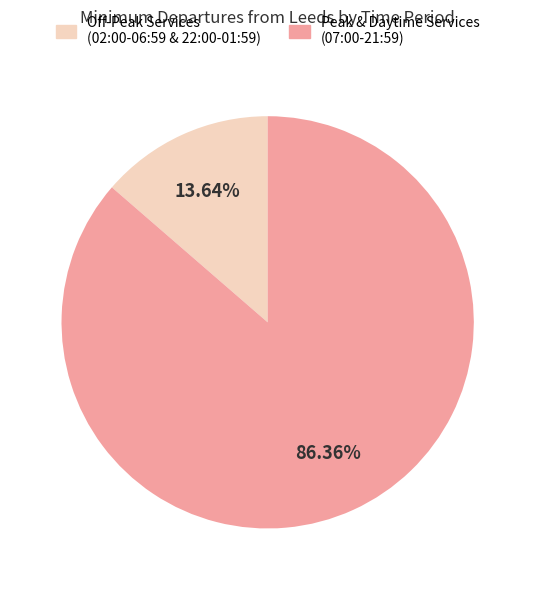

Do Off-Peak Services (02:00-06:59 & 22:00-01:59) and Peak & Daytime Services (07:00-21:59) together represent more than half of the pie?

Yes